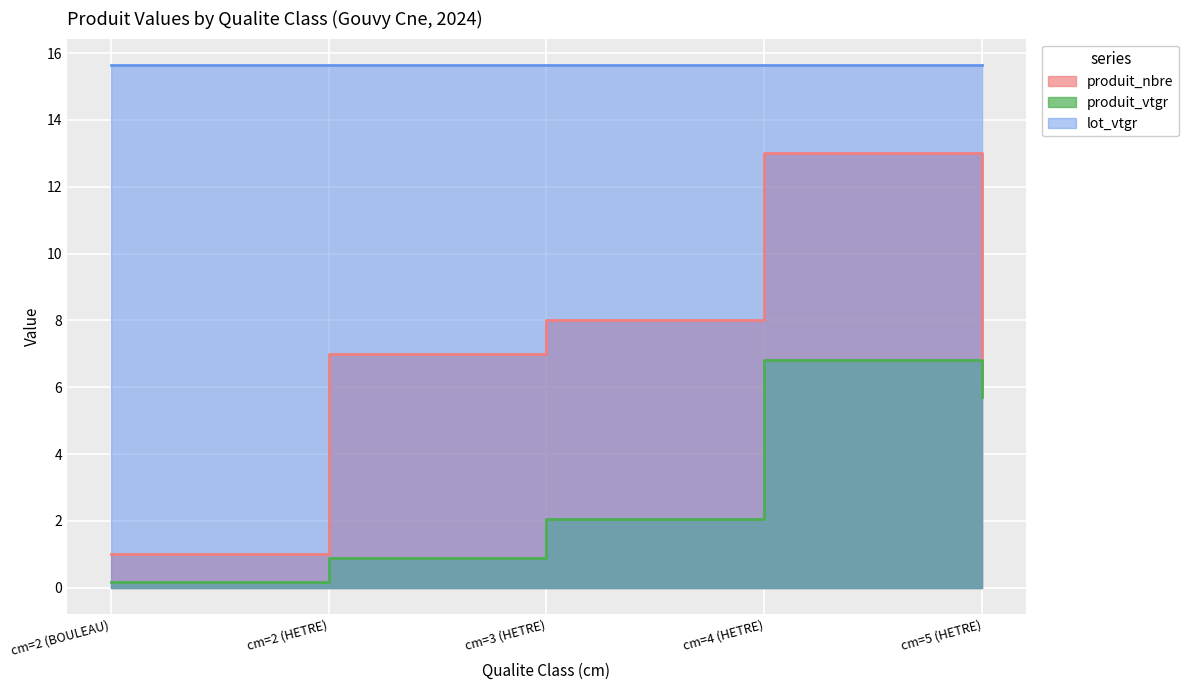

Which series has the widest spread of values?

produit_nbre